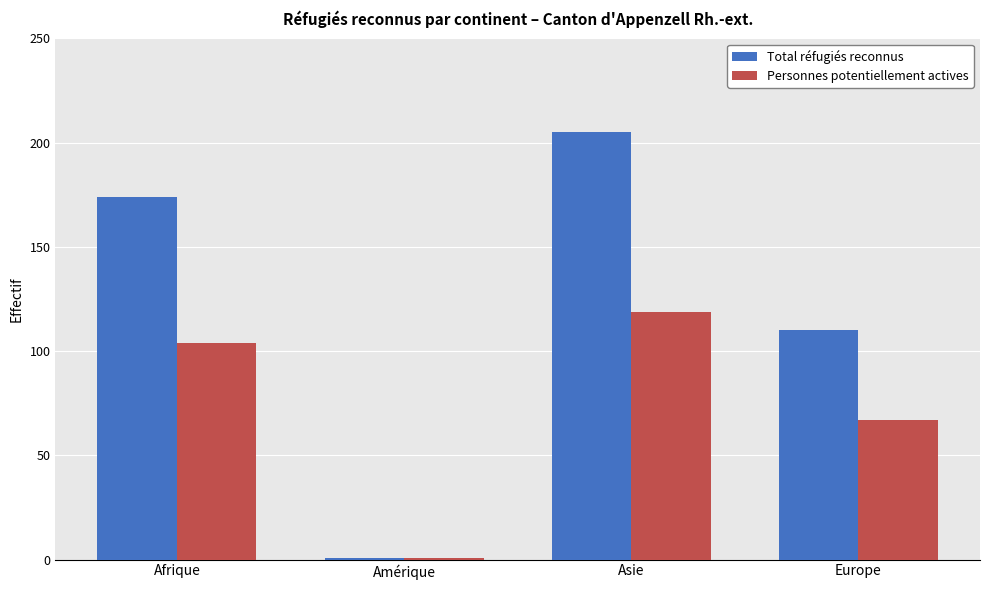

How many categories are shown in the chart?

4